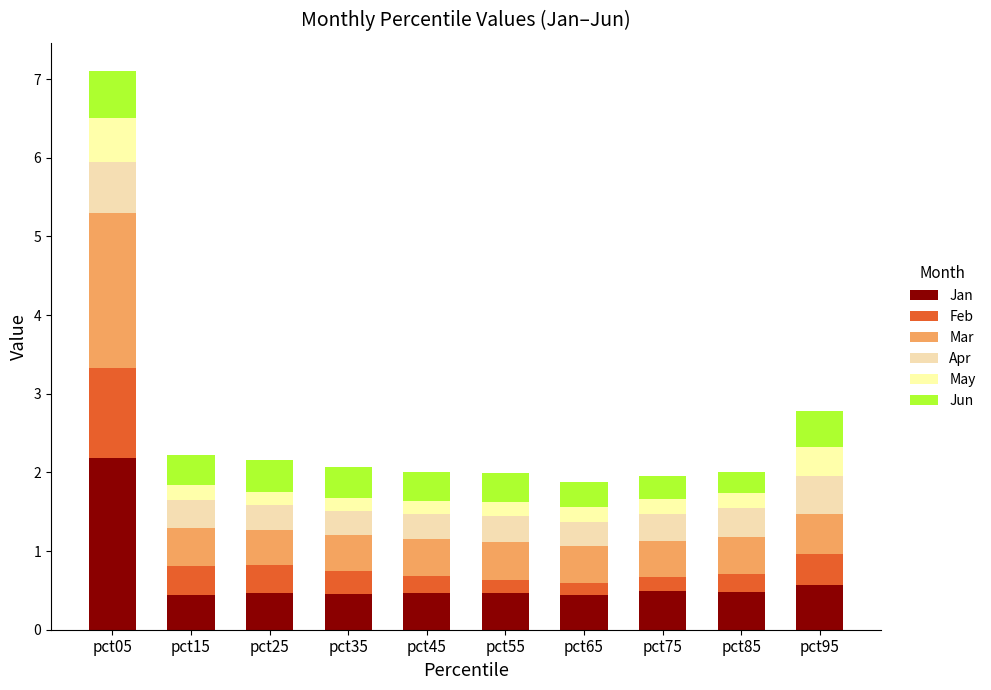

The value of May at pct85 is 0.3. True or false?

False